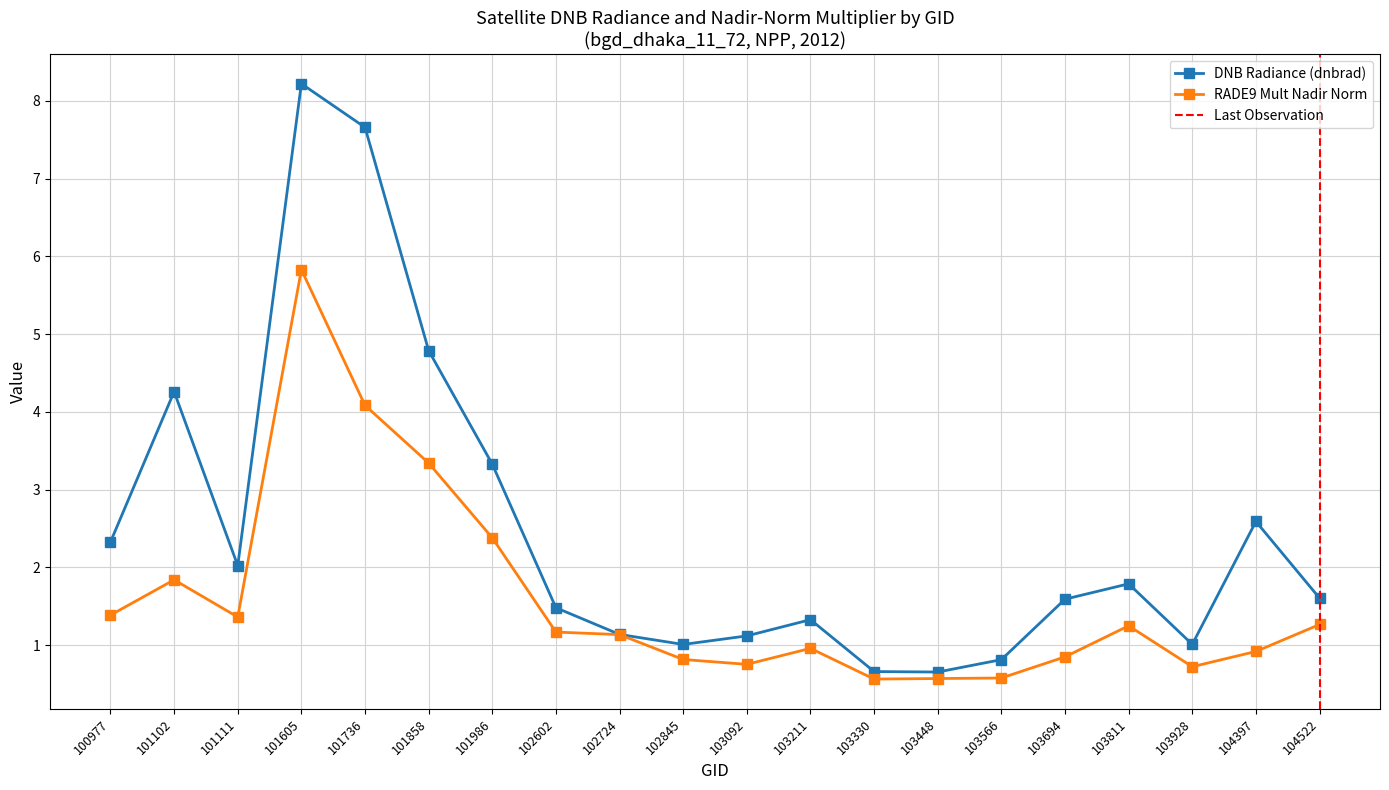

How many distinct data groups are displayed?

2